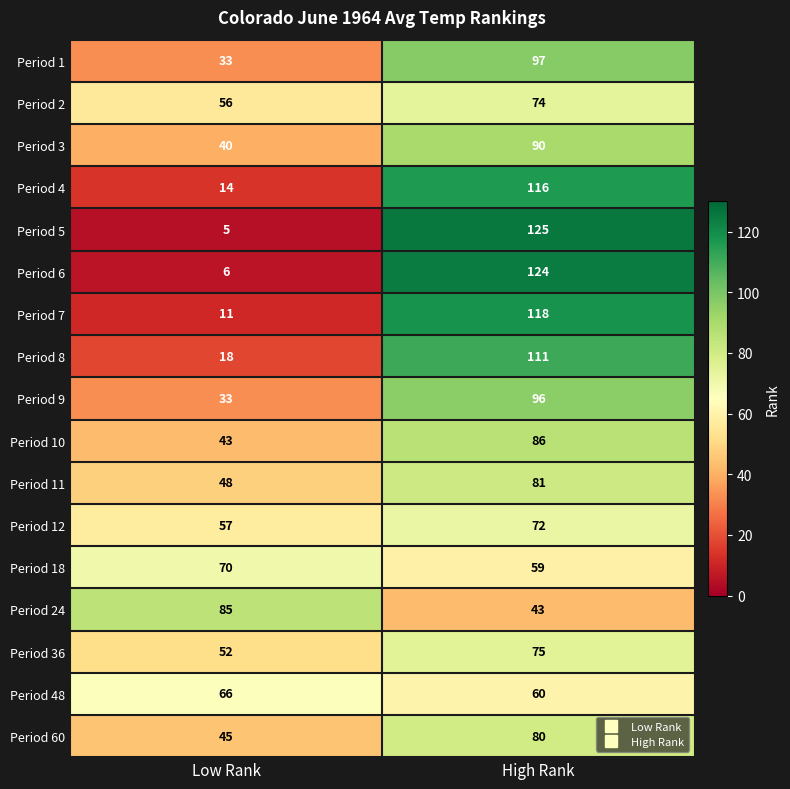

Which series has the widest spread of values?

Period 5